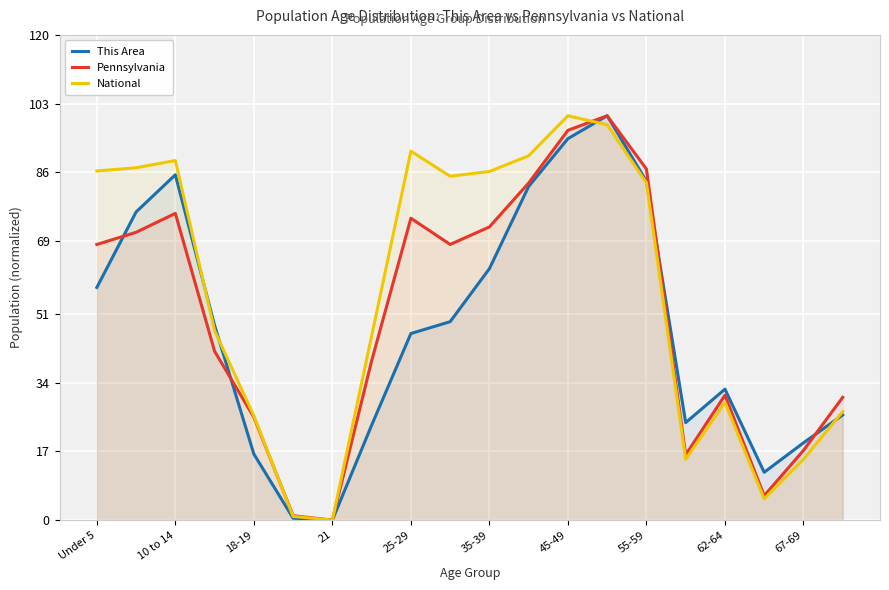

The value of Pennsylvania at 55-59 is 52.5. True or false?

False